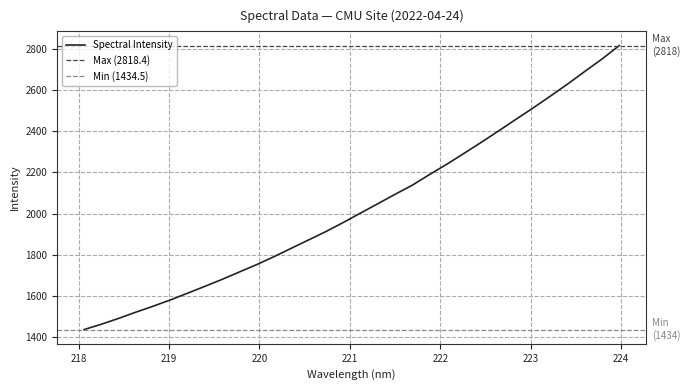

What is the label of the 11th point from the right?

222.0721